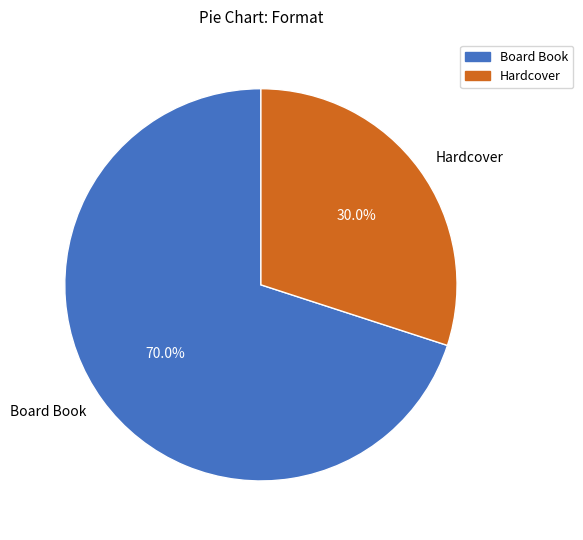

To the nearest percent, what is the difference between the Board Book and Hardcover slice percentages?

40%